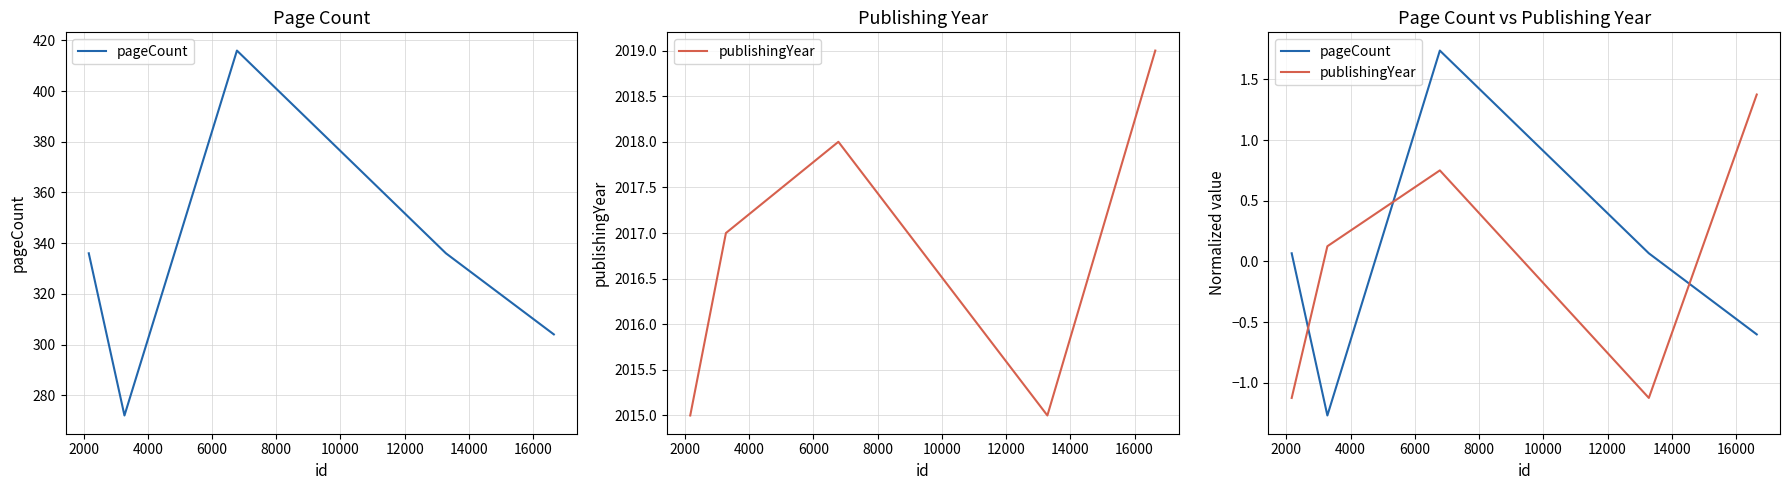

What is the total value across all series at 0?

-1.1